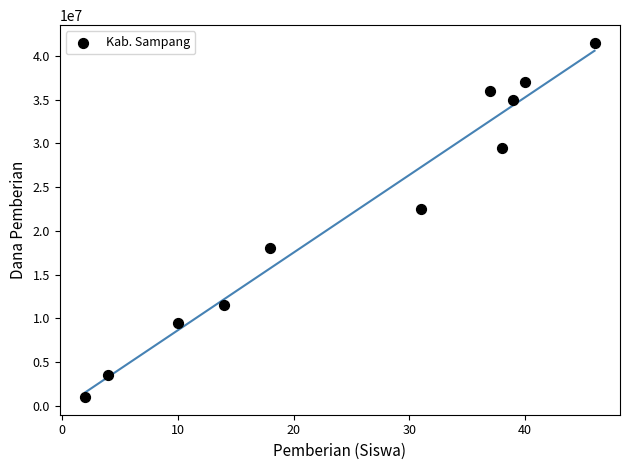

What Y value in the scatter plot is closest to 21250000?

22500000